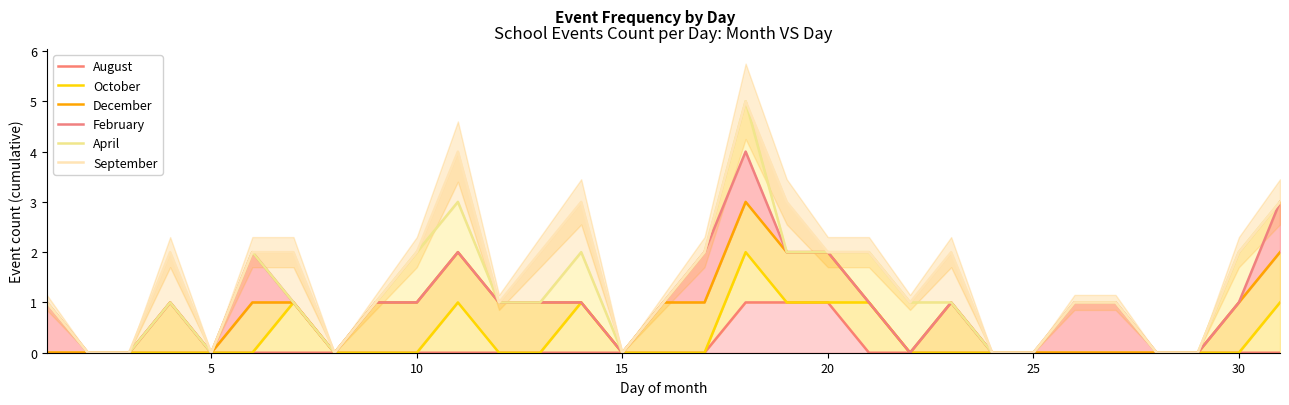

Rank the series by their maximum value, from highest to lowest.

April, September, February, December, October, August